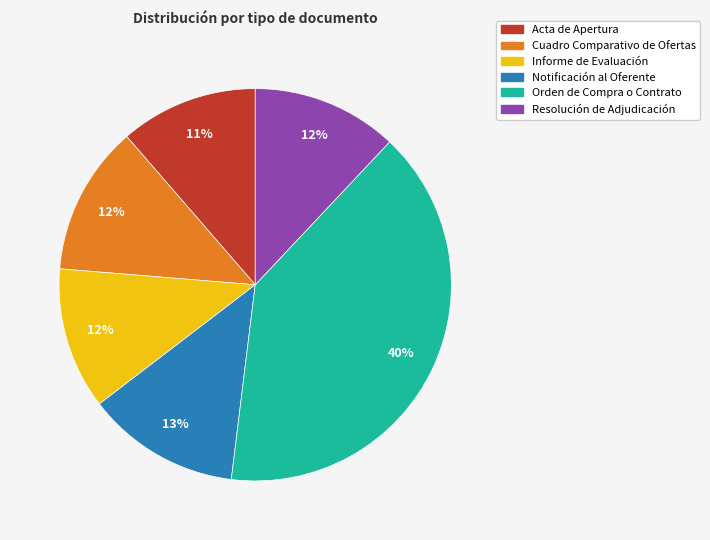

Is there a majority slice in this chart?

No